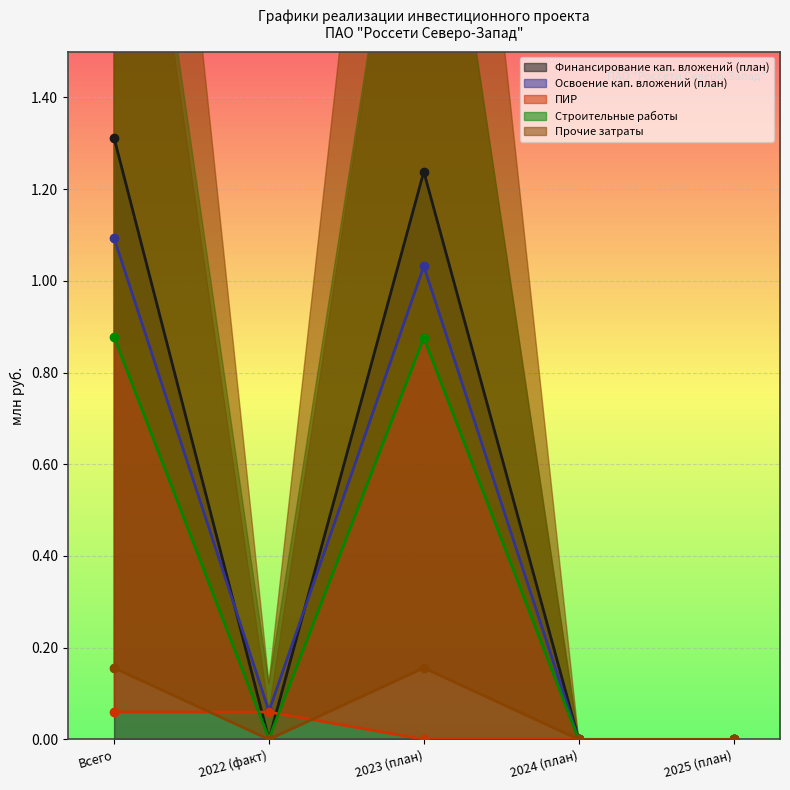

At how many categories does at least one series exceed 1?

2